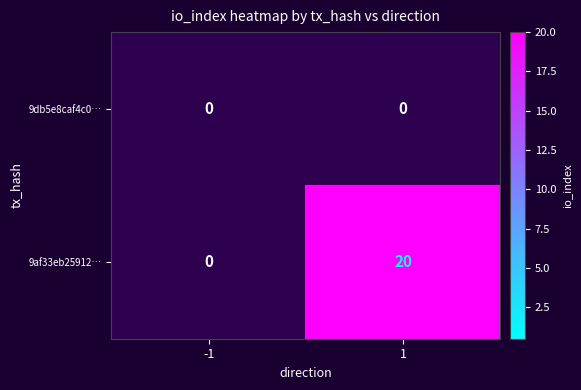

Count the number of data series in this chart.

2